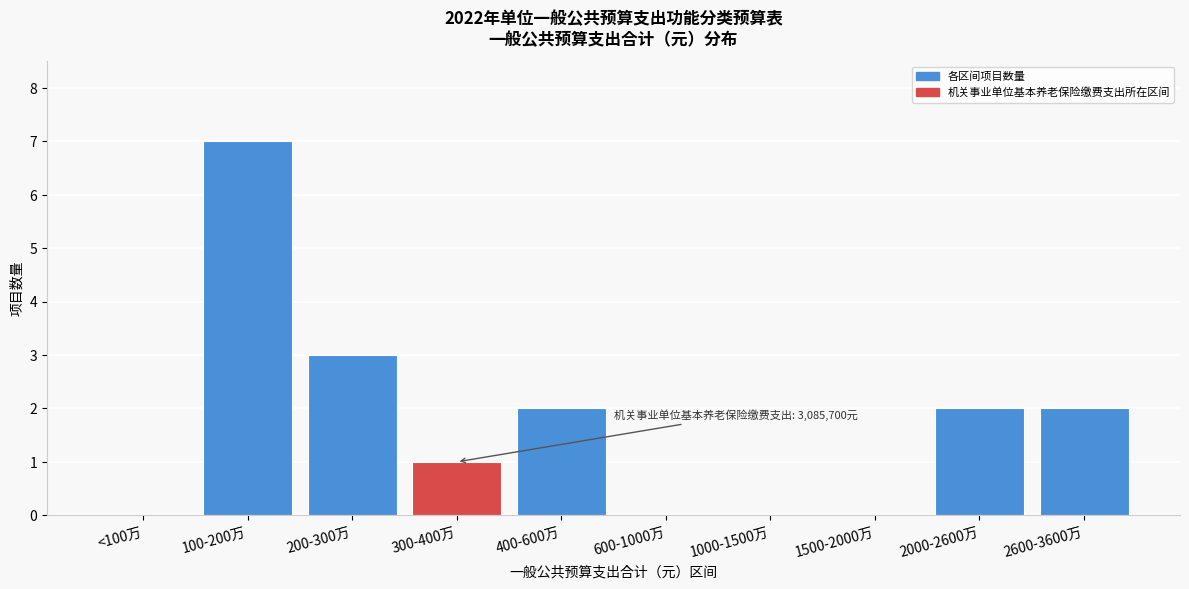

Reading left to right, what are all the values shown in this chart?

<100万=0	100-200万=7	200-300万=3	300-400万=1	400-600万=2	600-1000万=0	1000-1500万=0	1500-2000万=0	2000-2600万=2	2600-3600万=2